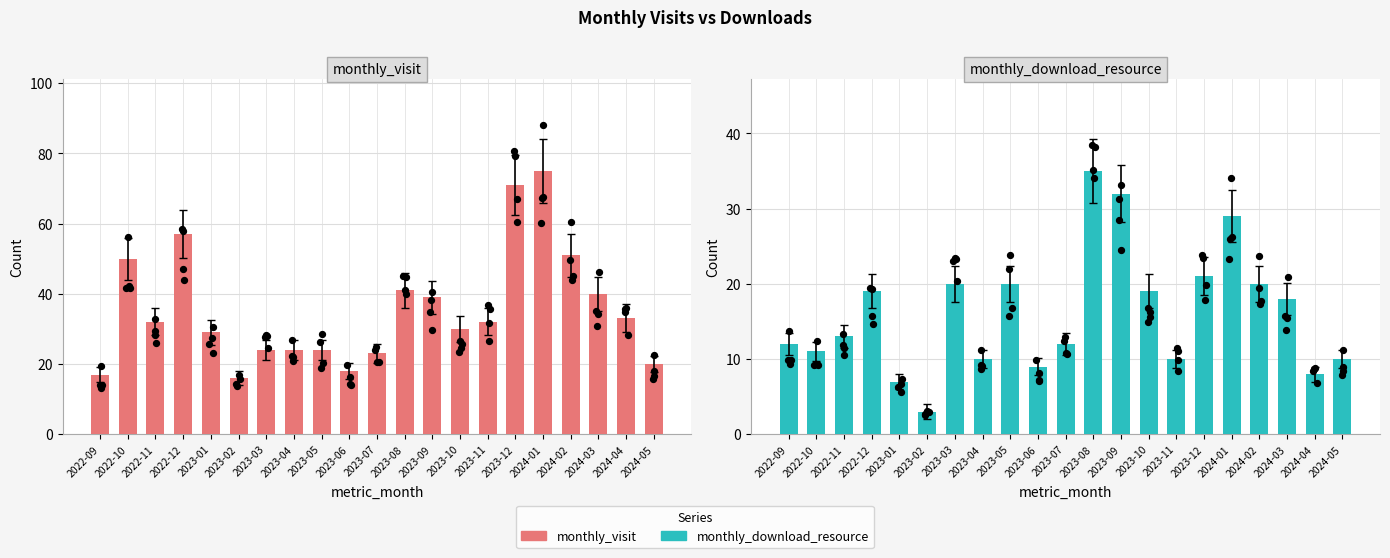

At which category is the sum across all series the highest?

2024-01